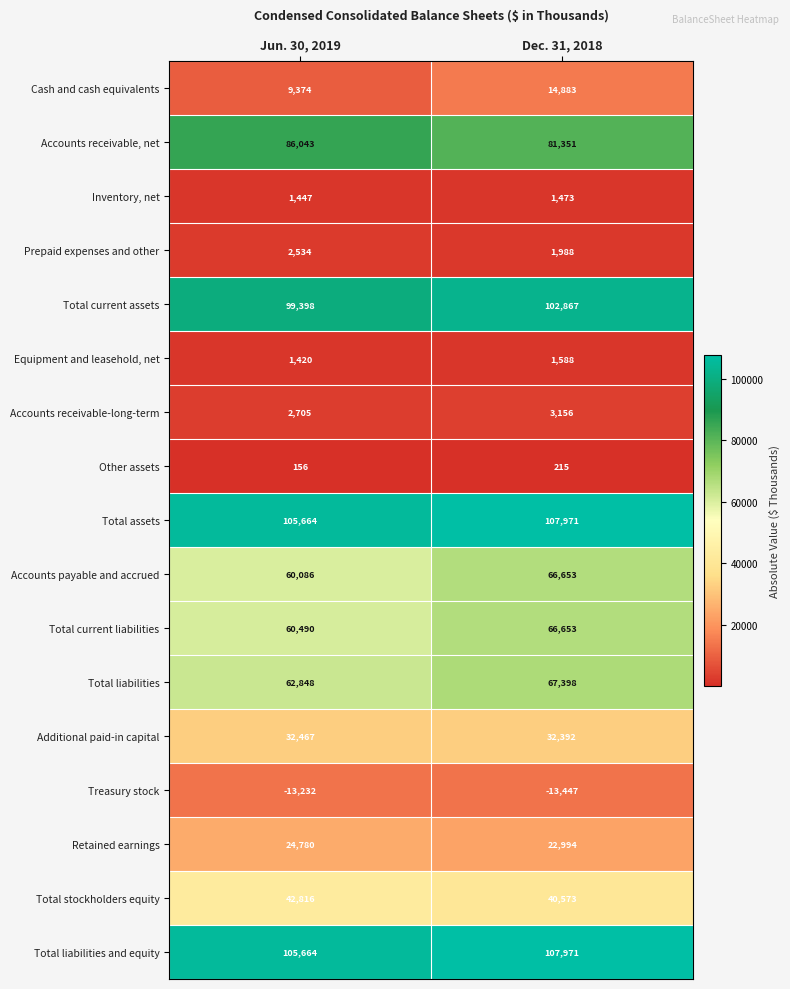

Rank the categories by Retained earnings value from highest to lowest.

Jun. 30, 2019, Dec. 31, 2018